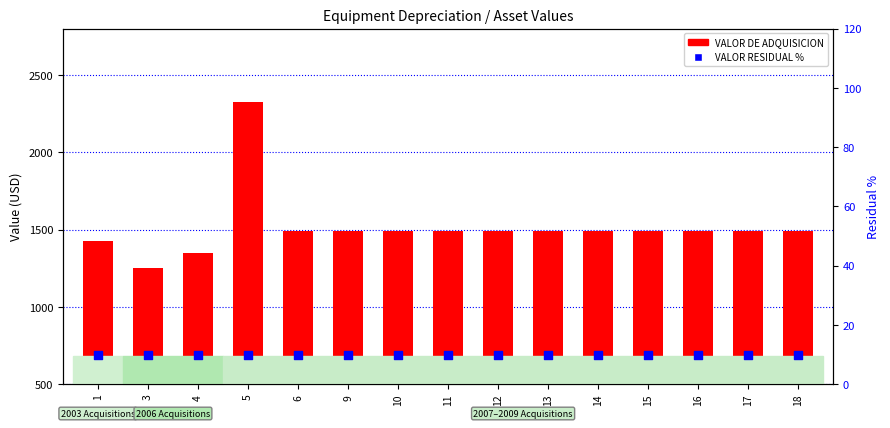

Which series has the largest Y range (max minus min)?

VALOR DE ADQUISICION